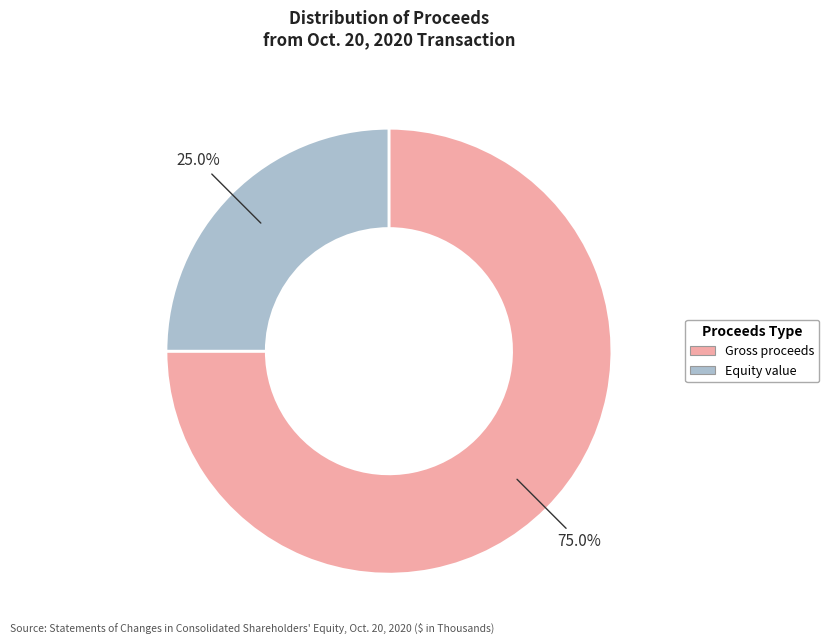

How many segments does this pie chart have?

2